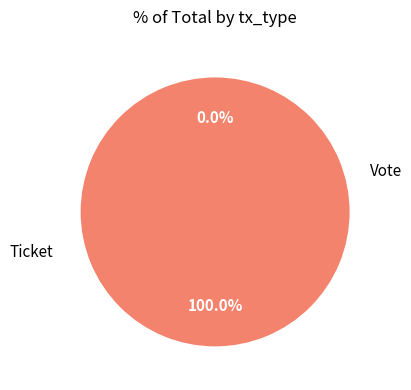

Is there a majority slice in this chart?

Yes